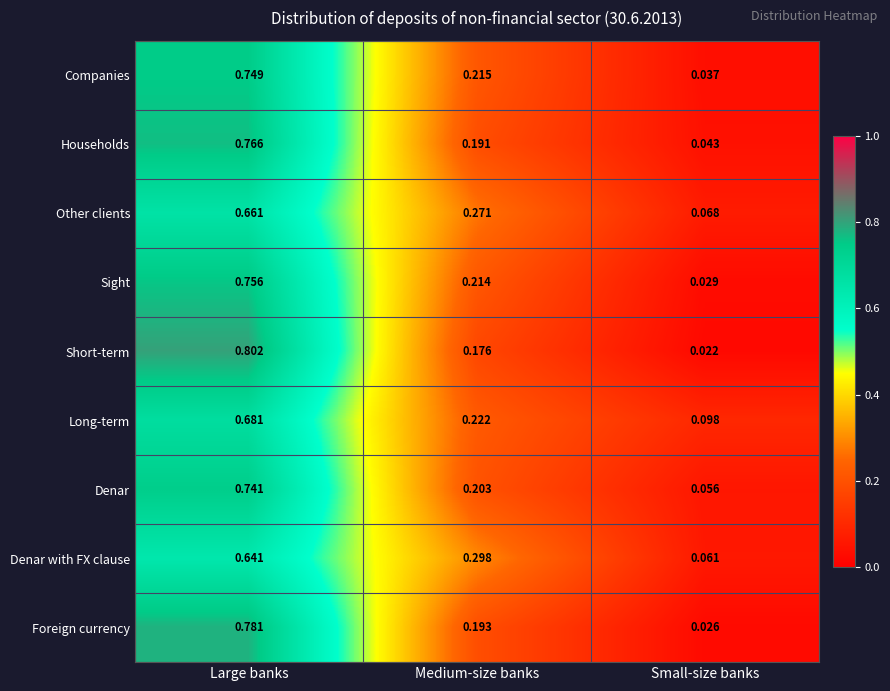

Between Large banks and Medium-size banks, which series saw the biggest shift?

Short-term